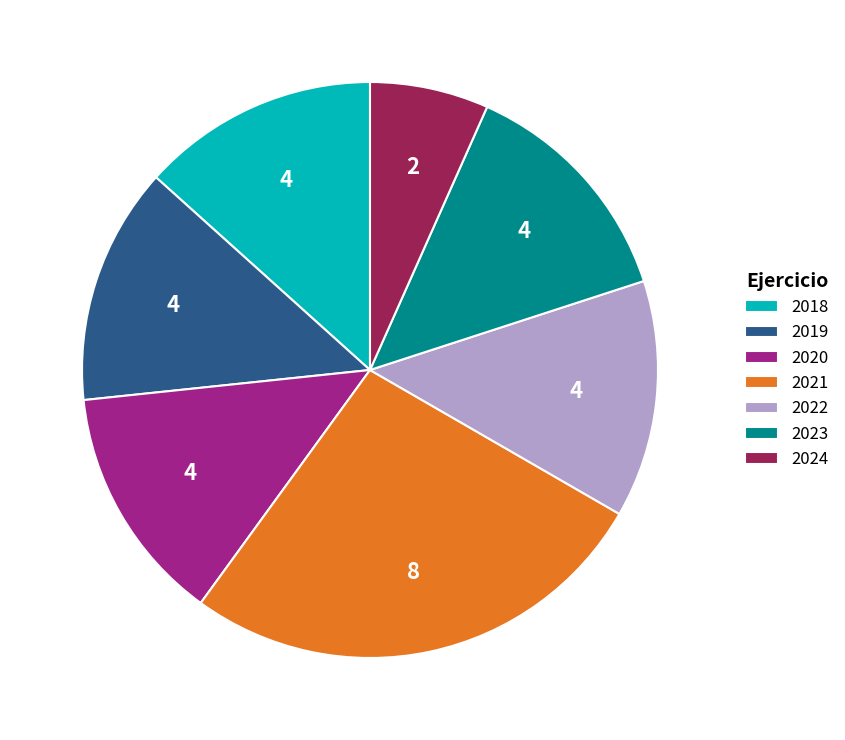

Combined, do 2024 and 2022 account for over 50%?

No